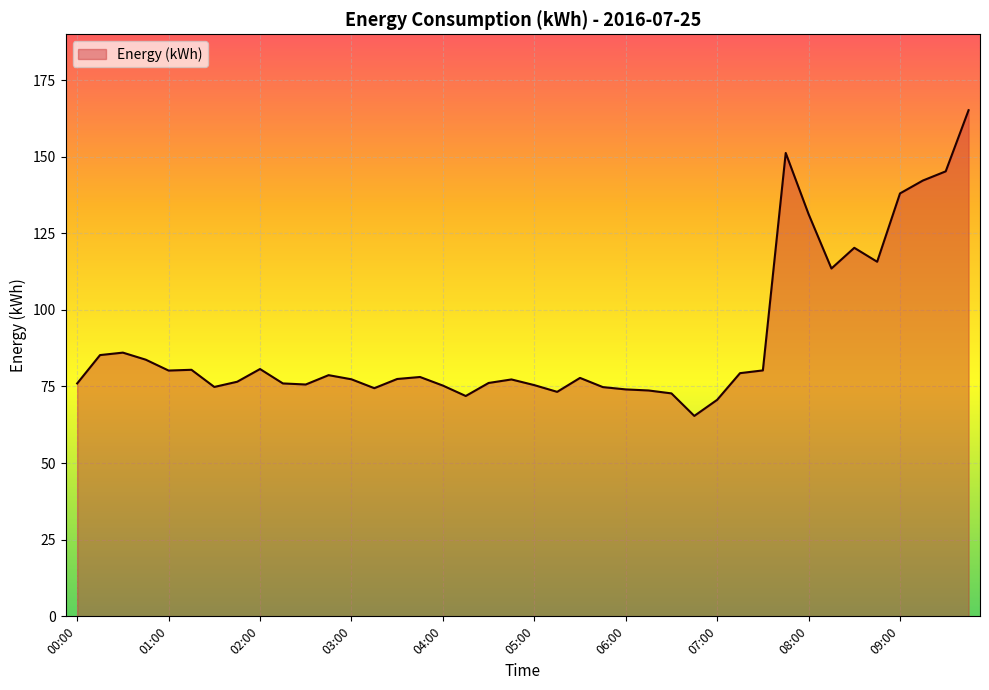

What is the minimum value shown in the chart?

65.4